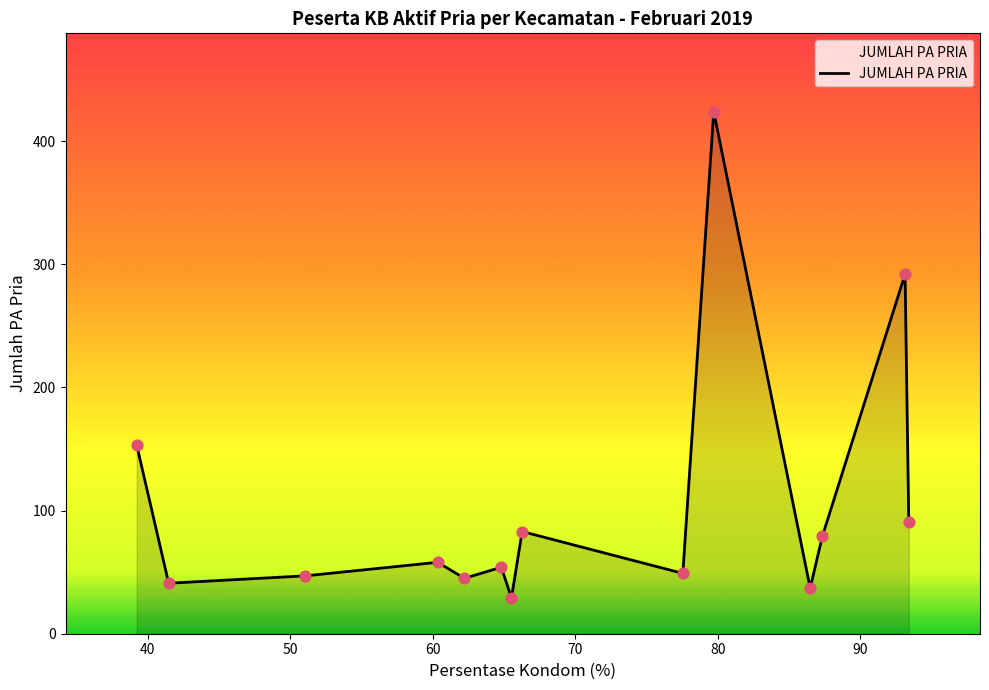

What is the minimum value shown in the chart?

29